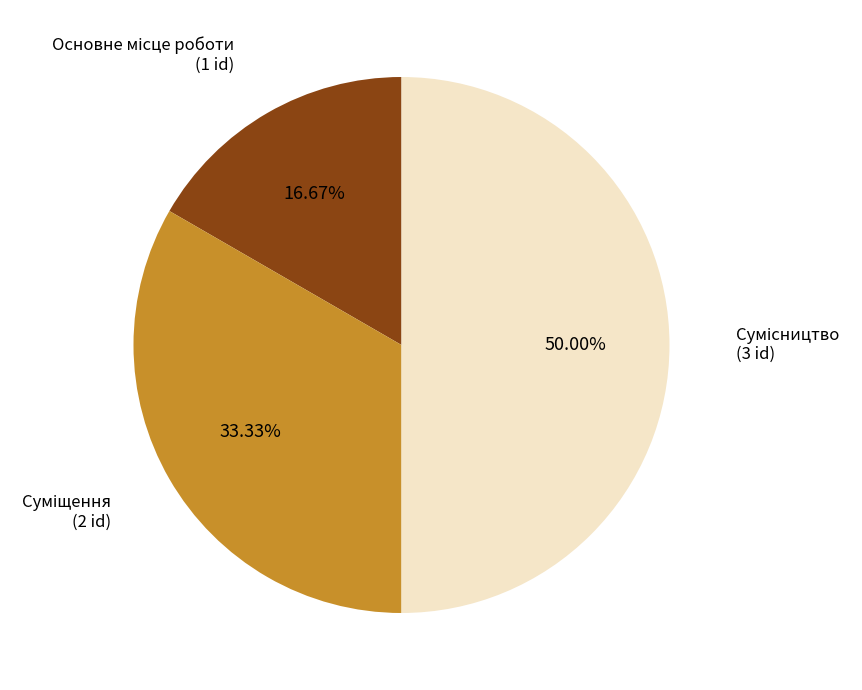

Do Суміщення and Сумісництво together represent more than half of the pie?

Yes